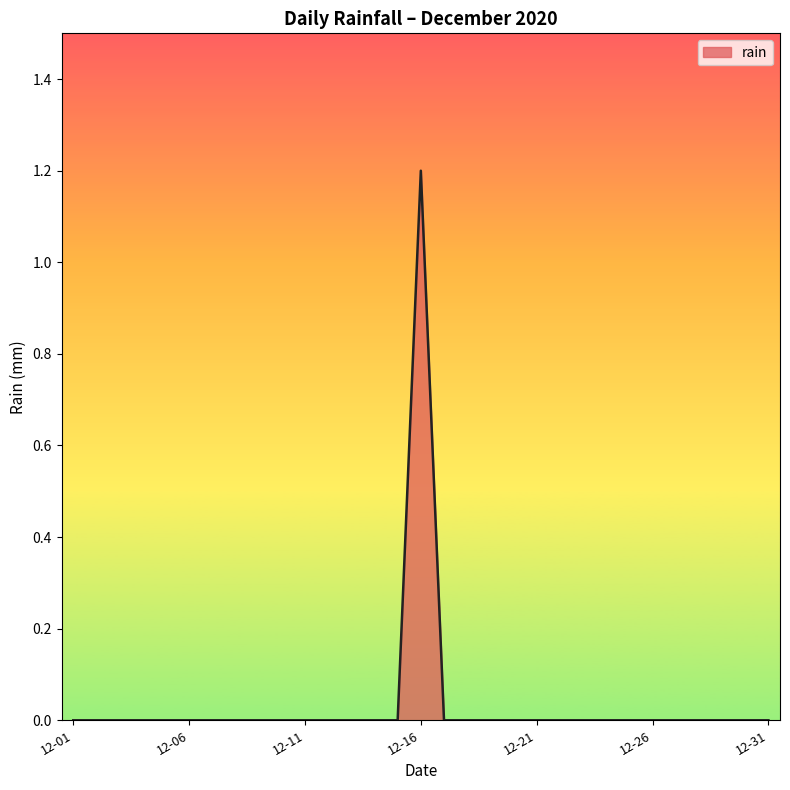

What is the maximum value shown in the chart?

1.2